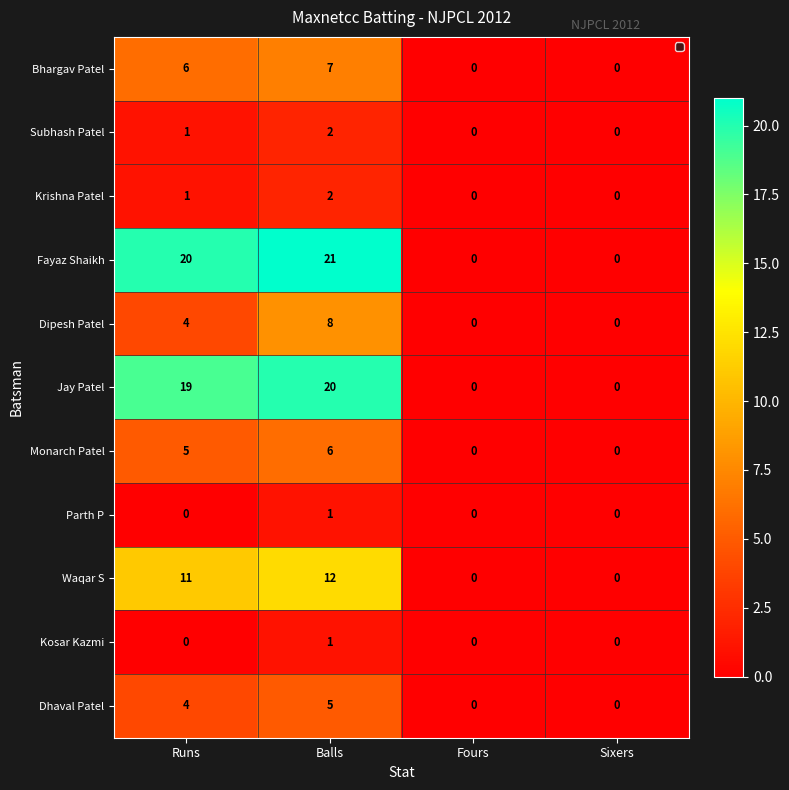

At which label is Dipesh Patel closest to 4?

Runs